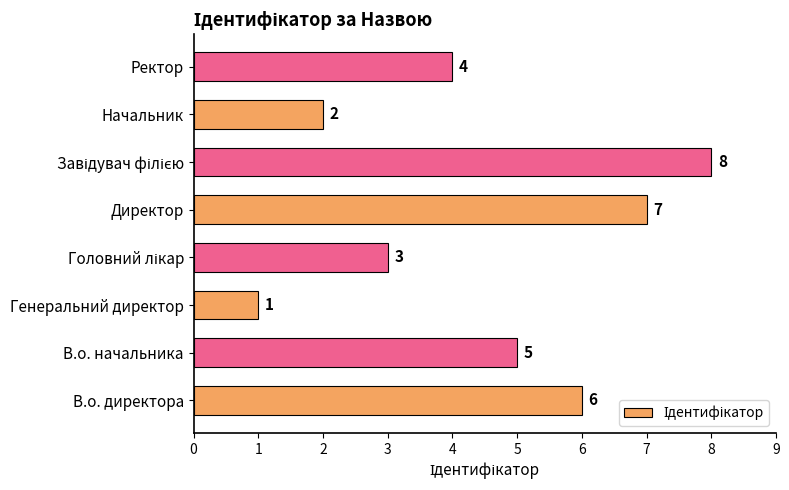

Which label corresponds to the smallest value in the chart?

Генеральний директор